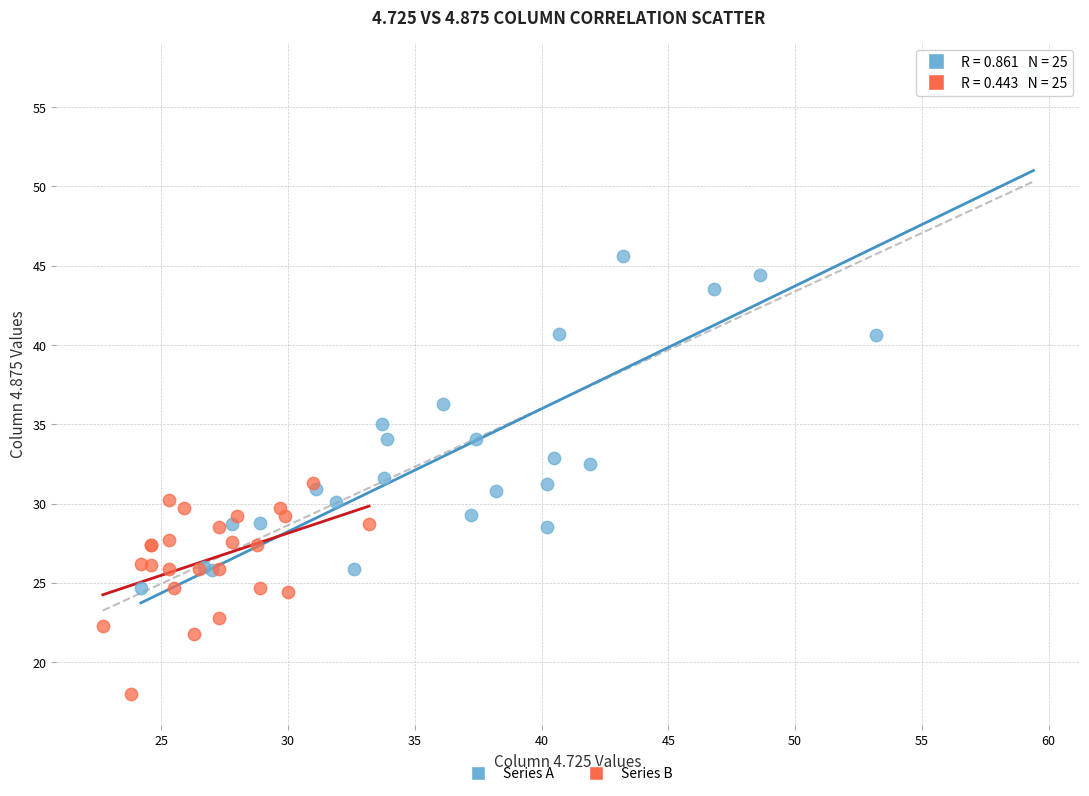

Which series has the widest spread of Y values?

Series A